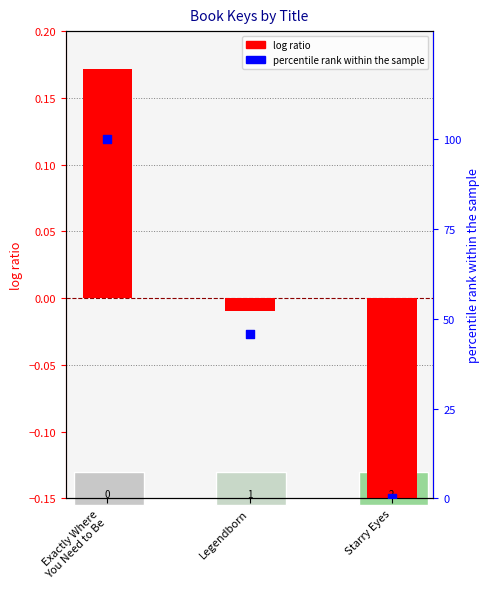

Is the value of log ratio at Exactly Where
You Need to Be greater than the value of percentile rank within the sample at Exactly Where
You Need to Be?

No